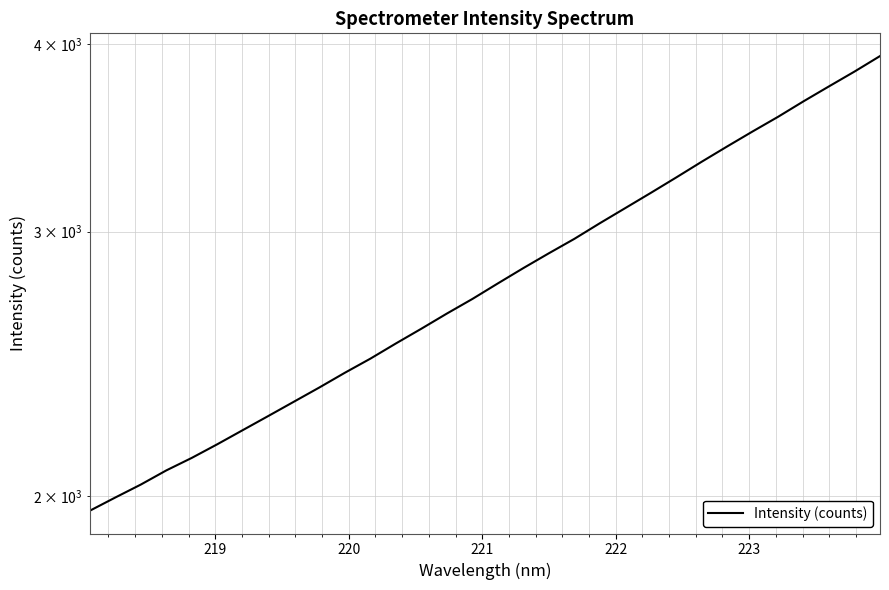

Reading right to left, list all the values displayed in this chart.

3927.0	3834.9	3748.9	3664.0	3577.9	3498.4	3418.7	3339.5	3259.9	3183.6	3110.2	3038.8	2966.7	2901.8	2836.7	2770.8	2705.5	2645.6	2584.8	2527.0	2468.8	2416.0	2362.0	2310.9	2261.0	2212.5	2165.0	2120.2	2079.8	2035.1	1995.0	1954.9